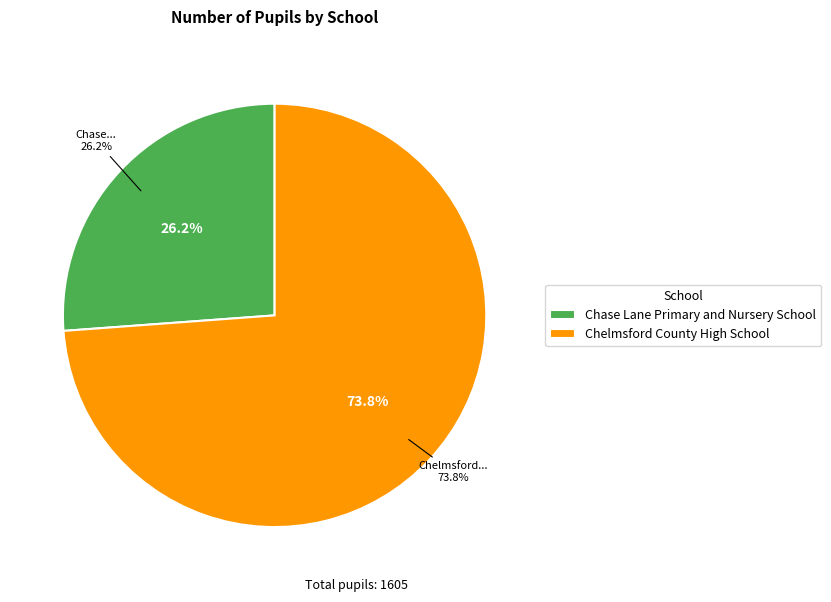

To the nearest percent, what portion does Chase Lane Primary and Nursery School represent?

26%